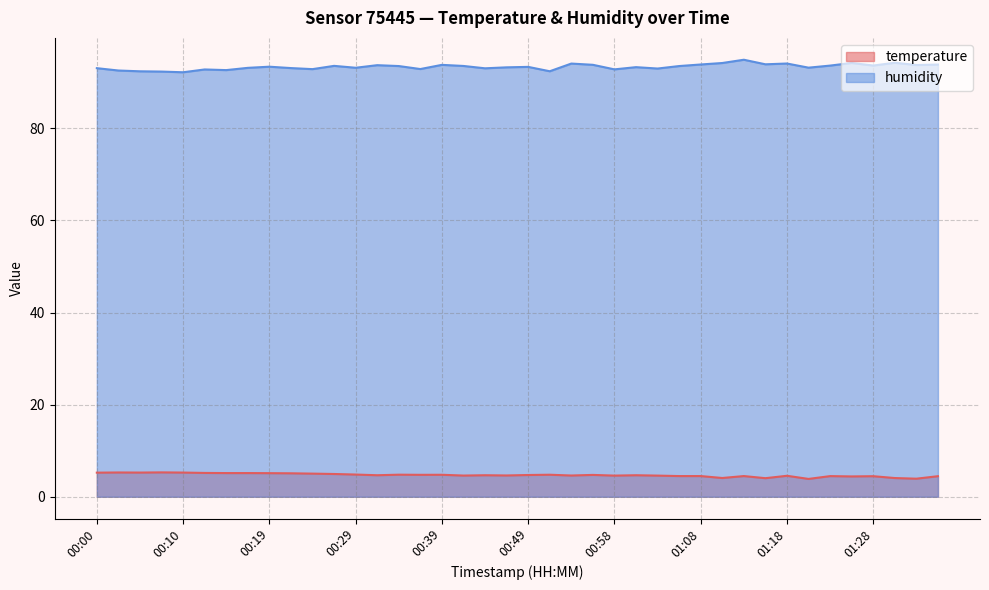

Reading left to right, what are all the values shown in this chart?

temperature: 5.2	5.3	5.2	5.3	5.2	5.2	5.1	5.1	5.1	5.1	5.0	4.9	4.8	4.7	4.8	4.8	4.8	4.6	4.7	4.6	4.7	4.8	4.6	4.7	4.6	4.7	4.6	4.5	4.5	4.1	4.5	4.0	4.5	3.9	4.5	4.4	4.5	4.1	3.9	4.5
humidity: 93.0	92.5	92.4	92.3	92.2	92.8	92.6	93.1	93.4	93.1	92.8	93.5	93.1	93.7	93.5	92.9	93.8	93.5	93.0	93.2	93.3	92.4	94.0	93.8	92.8	93.3	93.0	93.5	93.8	94.2	94.9	93.9	94.1	93.2	93.6	94.2	93.6	94.2	93.7	93.8